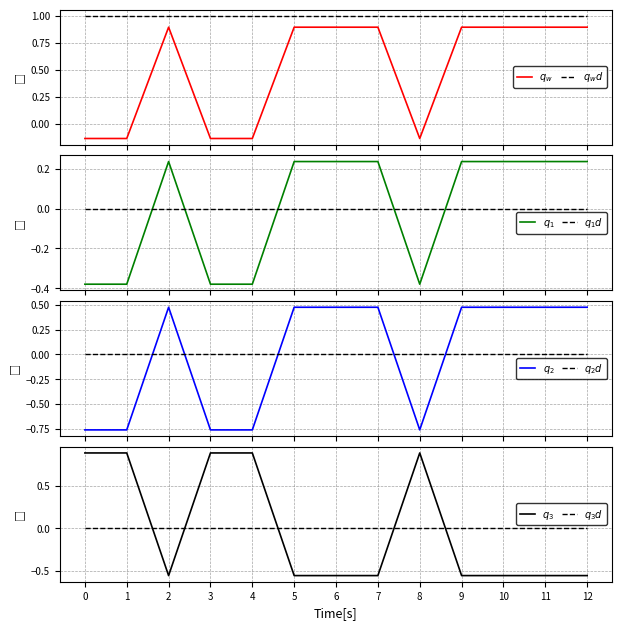

Count the values in the range 0 to 1.

8